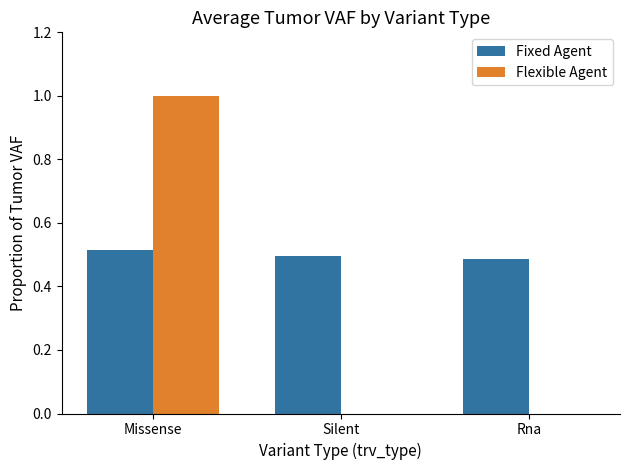

What is the greatest value displayed?

1.0